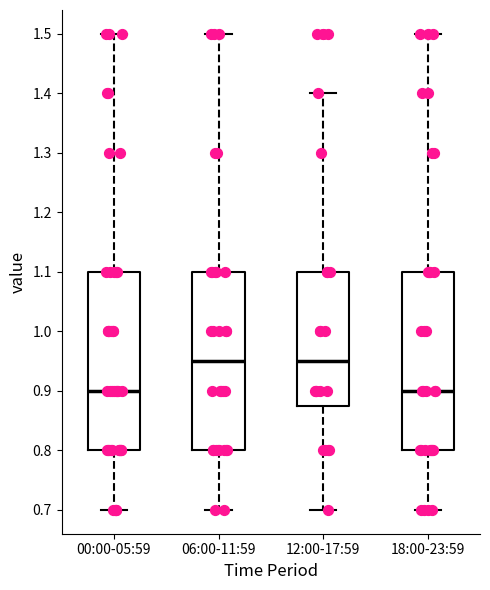

Reading left to right, transcribe this box plot: for each box, give where its median line is, the range the box spans, and where its two whiskers end, as read against the y-axis. The values are not printed on the chart, so give them approximately, as read against the axis.

00:00-05:59: median 0.90, box 0.80 to 1.10, whiskers 0.70 to 1.50
06:00-11:59: median 0.95, box 0.80 to 1.10, whiskers 0.70 to 1.50
12:00-17:59: median 0.95, box 0.88 to 1.10, whiskers 0.70 to 1.40
18:00-23:59: median 0.90, box 0.80 to 1.10, whiskers 0.70 to 1.50